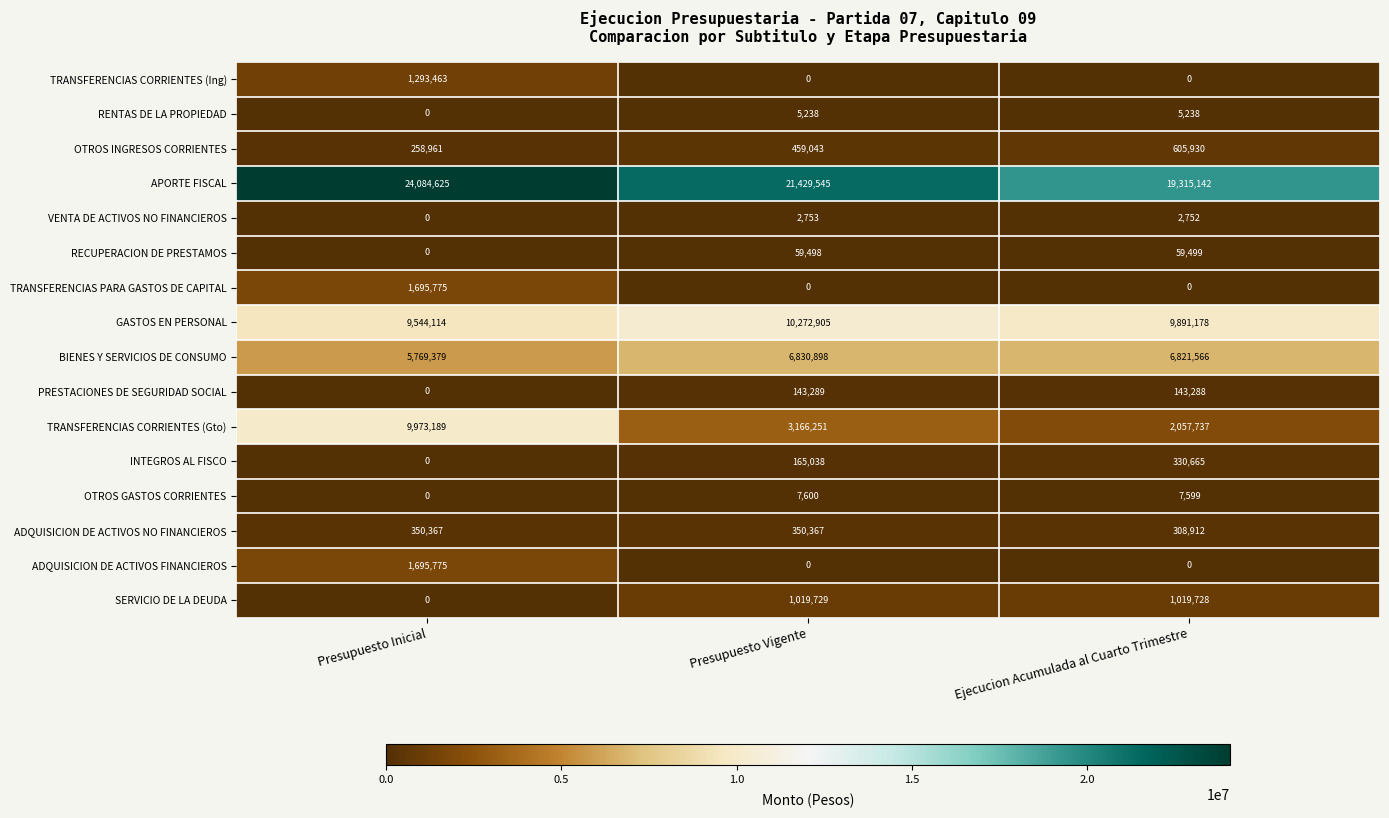

At how many categories does at least one series exceed 8256893?

3